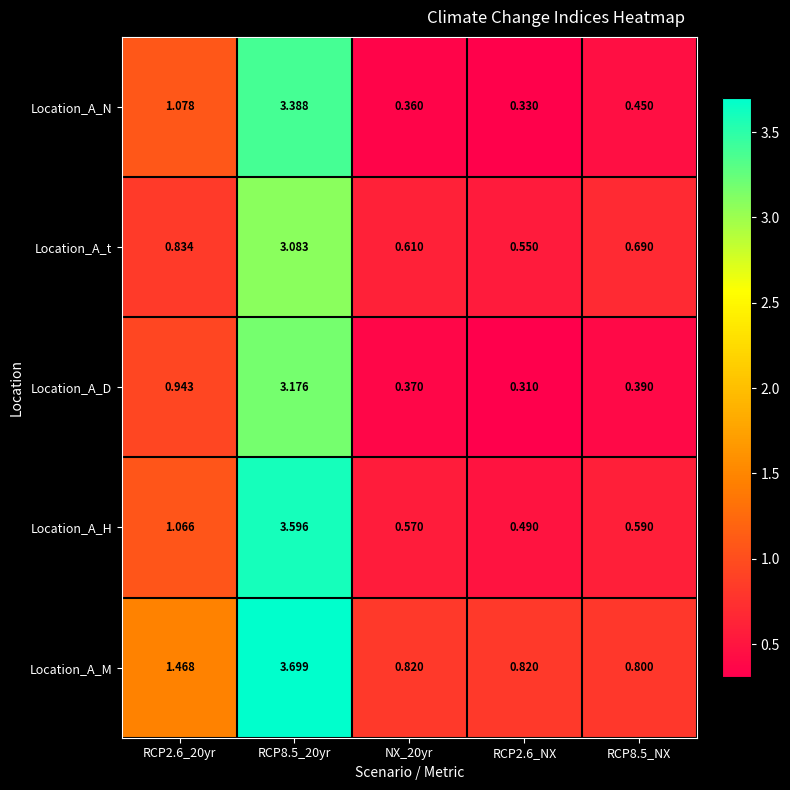

At RCP8.5_NX, list the series in order from largest to smallest.

Location_A_M, Location_A_t, Location_A_H, Location_A_N, Location_A_D